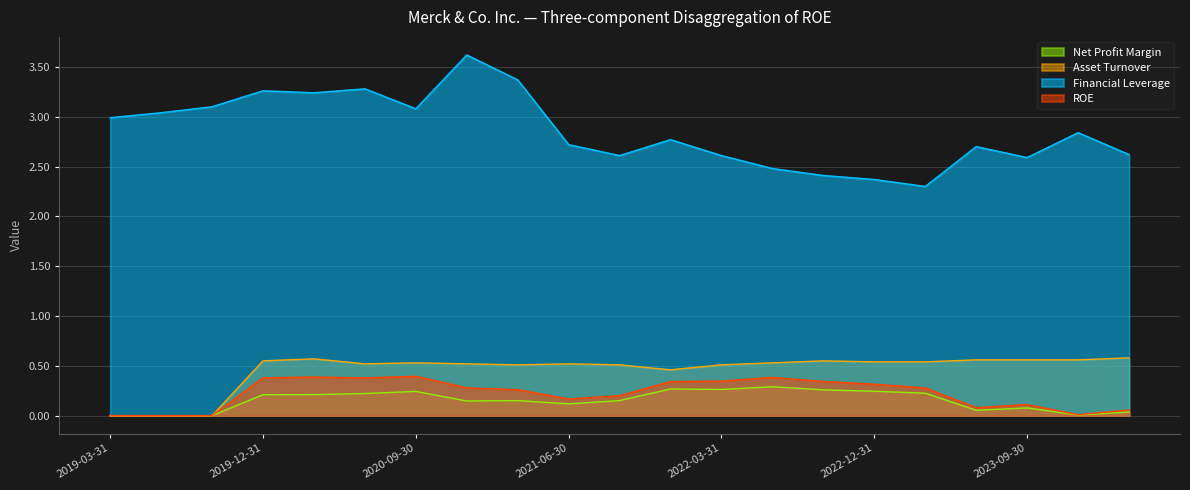

Reading left to right, what are all the values shown in this chart?

Net Profit Margin: 2019-03-31=0.0	2019-06-30=0.0	2019-09-30=0.0	2019-12-31=0.2	2020-03-31=0.2	2020-06-30=0.2	2020-09-30=0.2	2020-12-31=0.1	2021-03-31=0.2	2021-06-30=0.1	2021-09-30=0.2	2021-12-31=0.3	2022-03-31=0.3	2022-06-30=0.3	2022-09-30=0.3	2022-12-31=0.2	2023-03-31=0.2	2023-06-30=0.1	2023-09-30=0.1	2023-12-31=0.0	2024-03-31=0.0
Asset Turnover: 2019-03-31=0.0	2019-06-30=0.0	2019-09-30=0.0	2019-12-31=0.6	2020-03-31=0.6	2020-06-30=0.5	2020-09-30=0.5	2020-12-31=0.5	2021-03-31=0.5	2021-06-30=0.5	2021-09-30=0.5	2021-12-31=0.5	2022-03-31=0.5	2022-06-30=0.5	2022-09-30=0.6	2022-12-31=0.5	2023-03-31=0.5	2023-06-30=0.6	2023-09-30=0.6	2023-12-31=0.6	2024-03-31=0.6
Financial Leverage: 2019-03-31=3.0	2019-06-30=3.0	2019-09-30=3.1	2019-12-31=3.3	2020-03-31=3.2	2020-06-30=3.3	2020-09-30=3.1	2020-12-31=3.6	2021-03-31=3.4	2021-06-30=2.7	2021-09-30=2.6	2021-12-31=2.8	2022-03-31=2.6	2022-06-30=2.5	2022-09-30=2.4	2022-12-31=2.4	2023-03-31=2.3	2023-06-30=2.7	2023-09-30=2.6	2023-12-31=2.8	2024-03-31=2.6
ROE: 2019-03-31=0.0	2019-06-30=0.0	2019-09-30=0.0	2019-12-31=0.4	2020-03-31=0.4	2020-06-30=0.4	2020-09-30=0.4	2020-12-31=0.3	2021-03-31=0.3	2021-06-30=0.2	2021-09-30=0.2	2021-12-31=0.3	2022-03-31=0.3	2022-06-30=0.4	2022-09-30=0.3	2022-12-31=0.3	2023-03-31=0.3	2023-06-30=0.1	2023-09-30=0.1	2023-12-31=0.0	2024-03-31=0.1